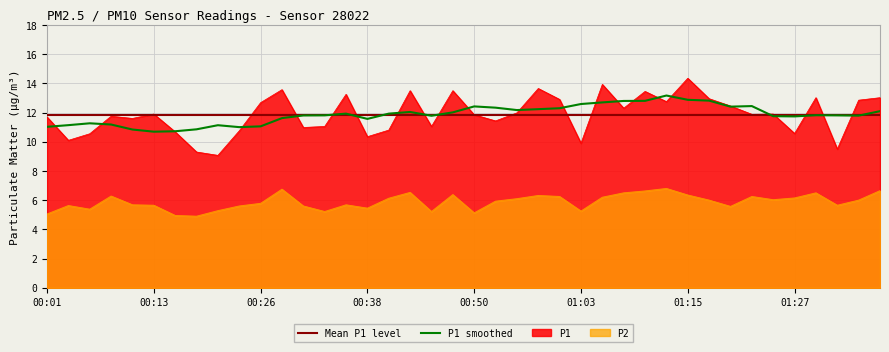

Which category has the highest value in the P1 series?

01:15